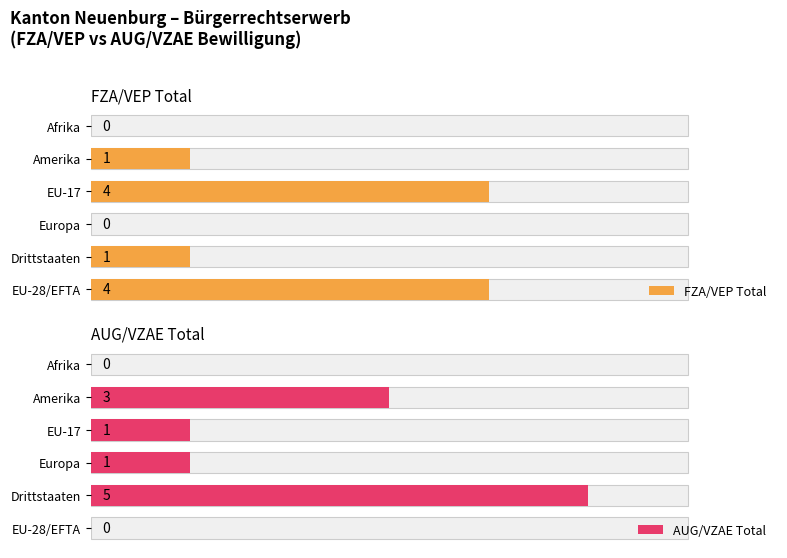

Rank the series at EU-17 from lowest to highest value.

AUG/VZAE Total, FZA/VEP Total